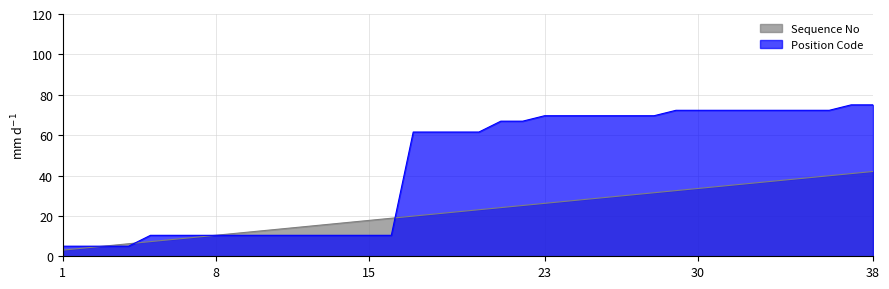

True or false: Position Code has a value of 10.4 at 7.

True